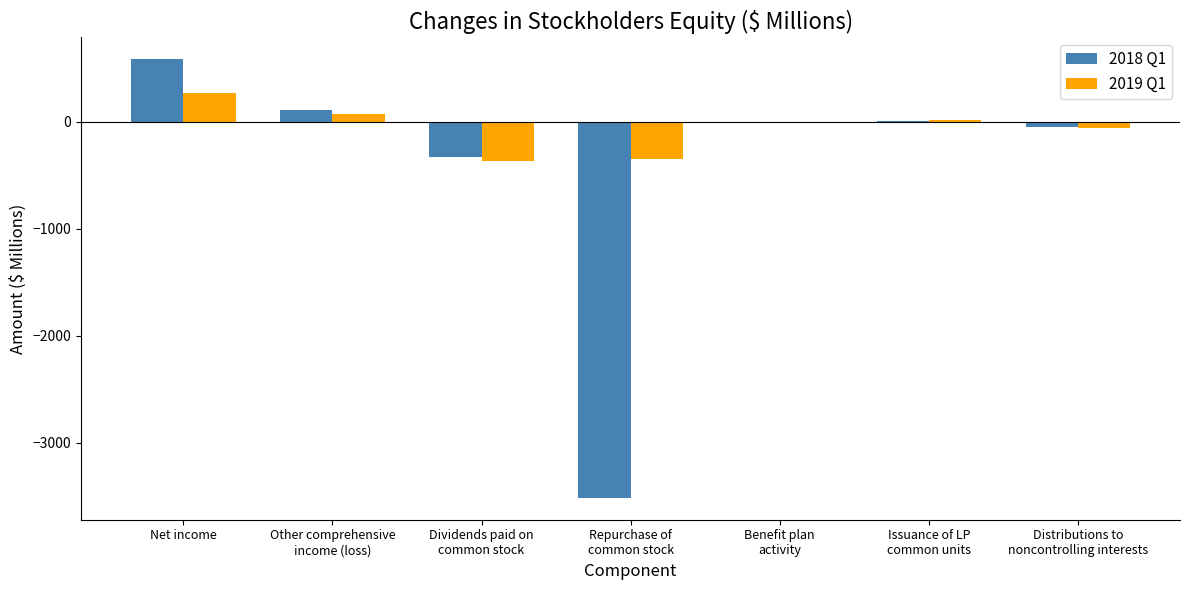

How many groups of bars are there?

7